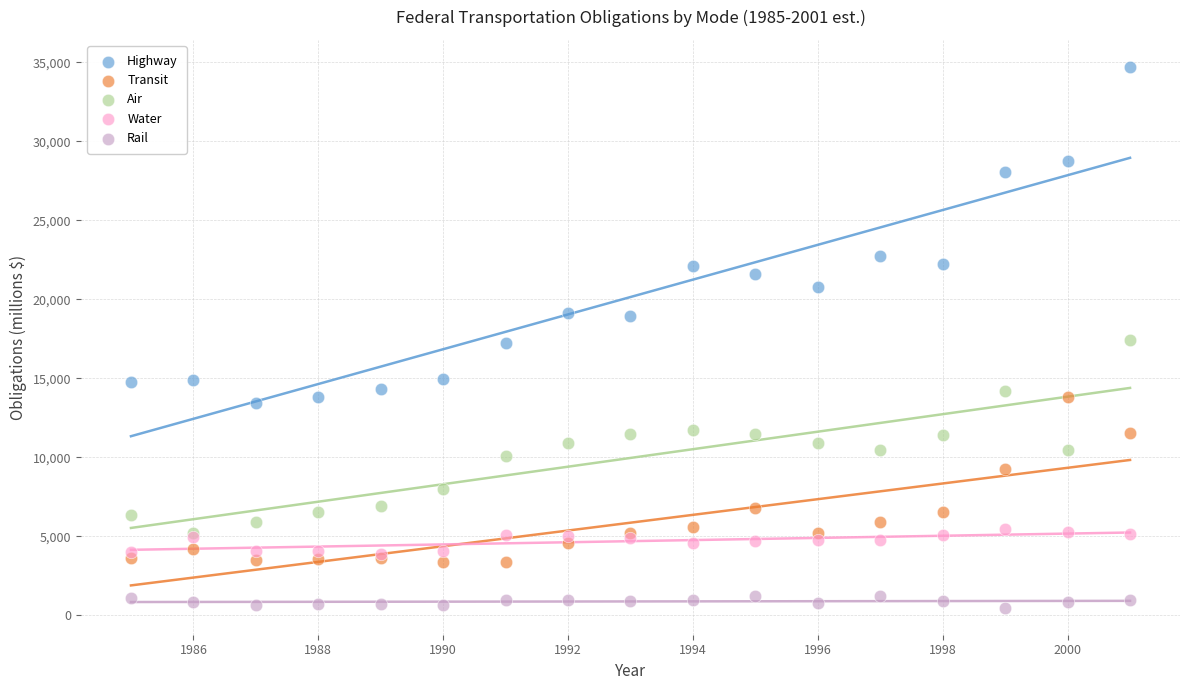

What are all the series names shown in the legend?

Highway, Transit, Air, Water, Rail